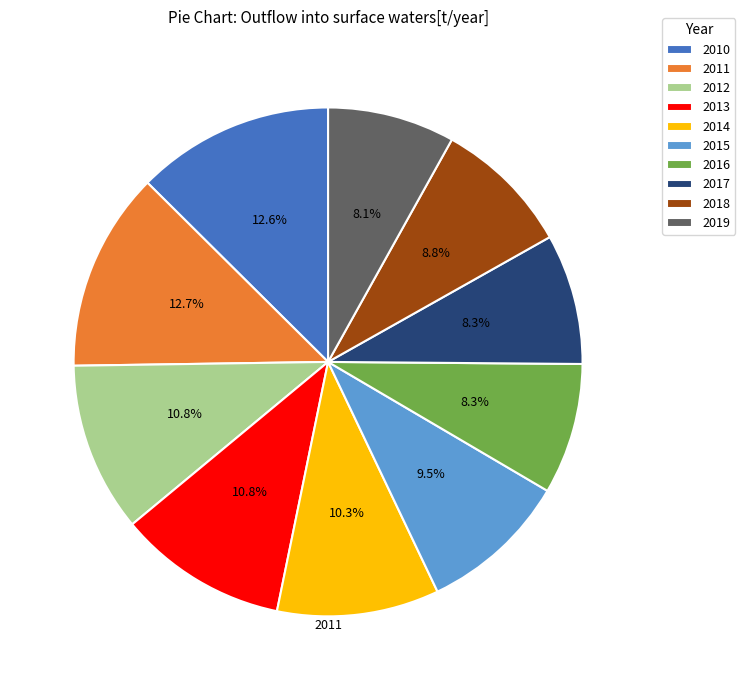

What percentage do 2016 and 2010 together represent?

20.9%